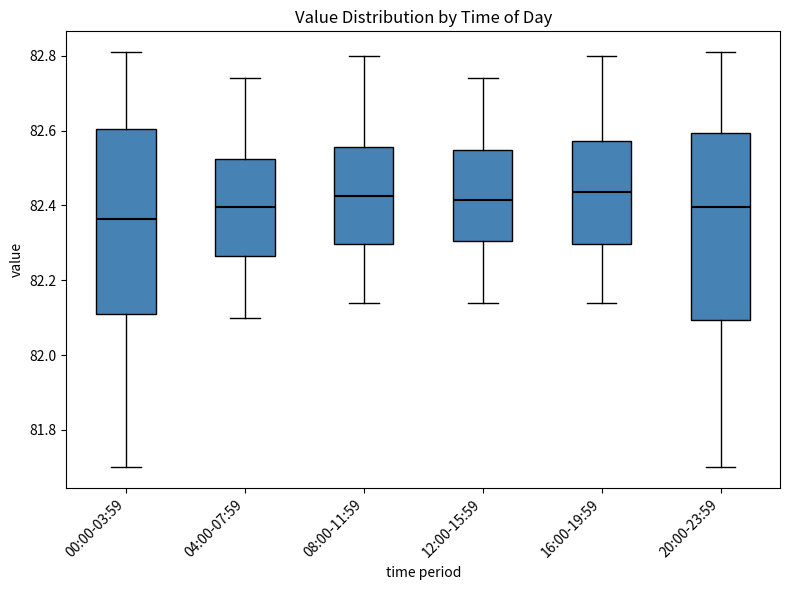

Reading left to right, read every box against the y-axis: the position of its median line, the range the box covers, and the ends of its whiskers. The values are not printed on the chart, so give them approximately, as read against the axis.

00:00-03:59: median 82.36, box 82.12 to 82.60, whiskers 81.70 to 82.82
04:00-07:59: median 82.40, box 82.26 to 82.52, whiskers 82.10 to 82.74
08:00-11:59: median 82.42, box 82.30 to 82.56, whiskers 82.14 to 82.80
12:00-15:59: median 82.42, box 82.30 to 82.54, whiskers 82.14 to 82.74
16:00-19:59: median 82.44, box 82.30 to 82.58, whiskers 82.14 to 82.80
20:00-23:59: median 82.40, box 82.10 to 82.60, whiskers 81.70 to 82.82